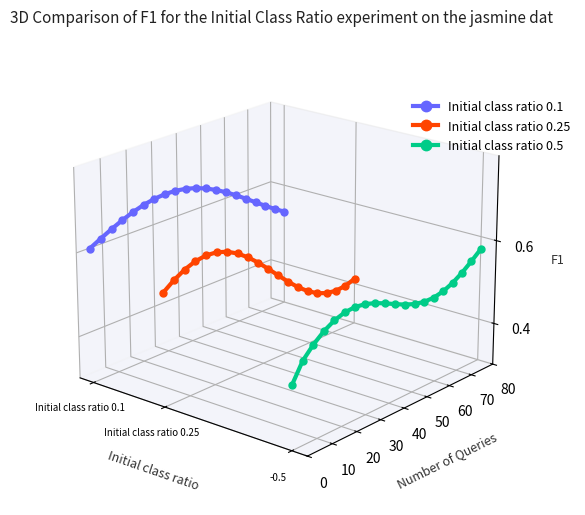

Which series has the largest total across all categories?

Initial class ratio 0.1